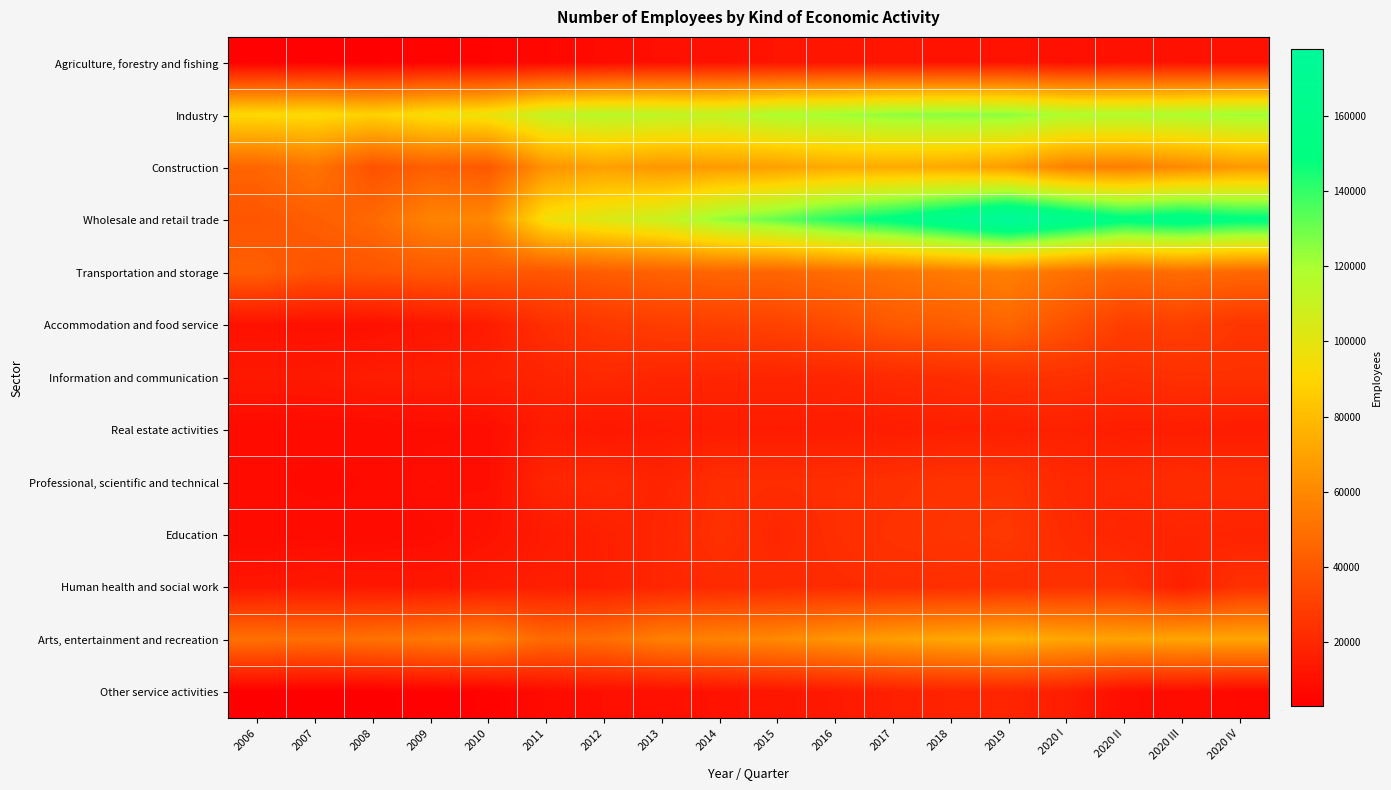

Rank the series at 2020 I from highest to lowest value.

Wholesale and retail trade, Industry, Arts, entertainment and recreation, Construction, Transportation and storage, Accommodation and food service, Human health and social work, Information and communication, Education, Professional, scientific and technical, Real estate activities, Other service activities, Agriculture, forestry and fishing